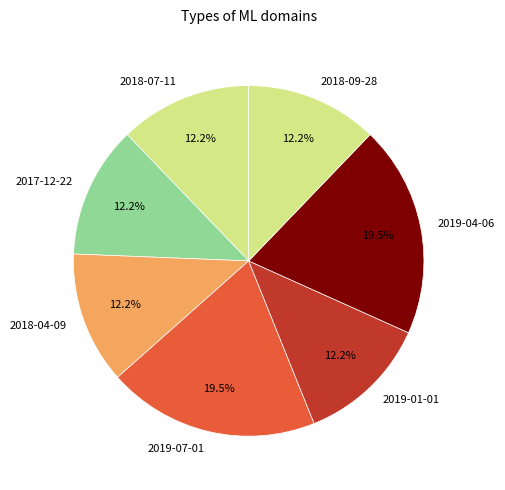

To the nearest percent, what percentage of the pie is 2019-01-01?

12%